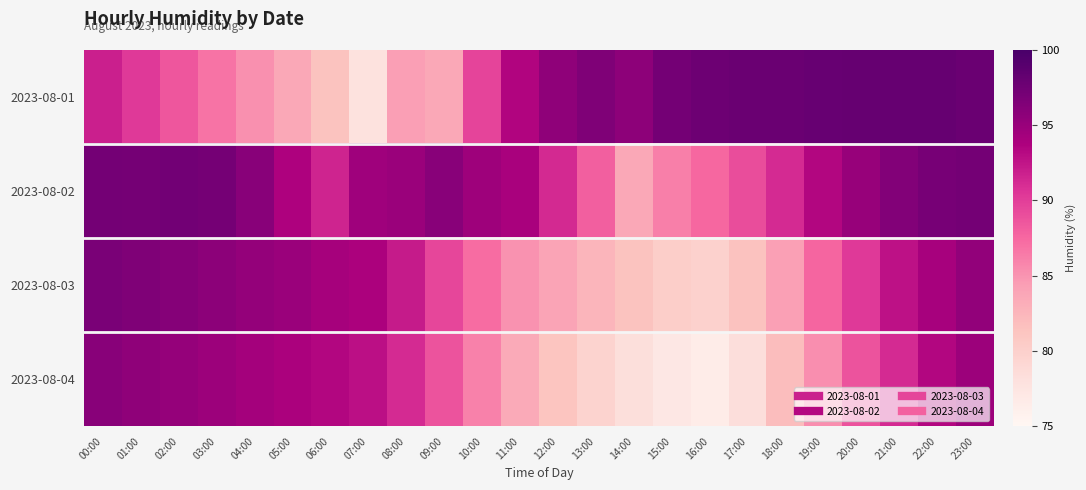

What is the total value across all series at 07:00?

359.1